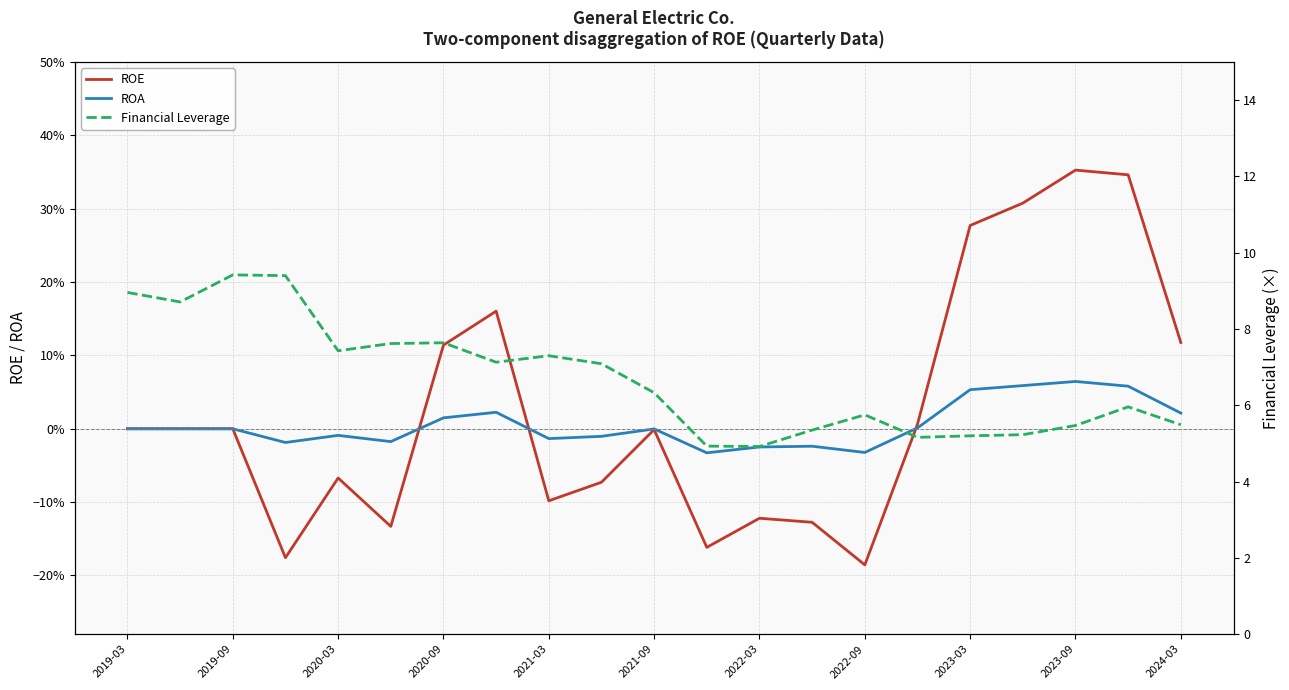

Count the number of data series in this chart.

3